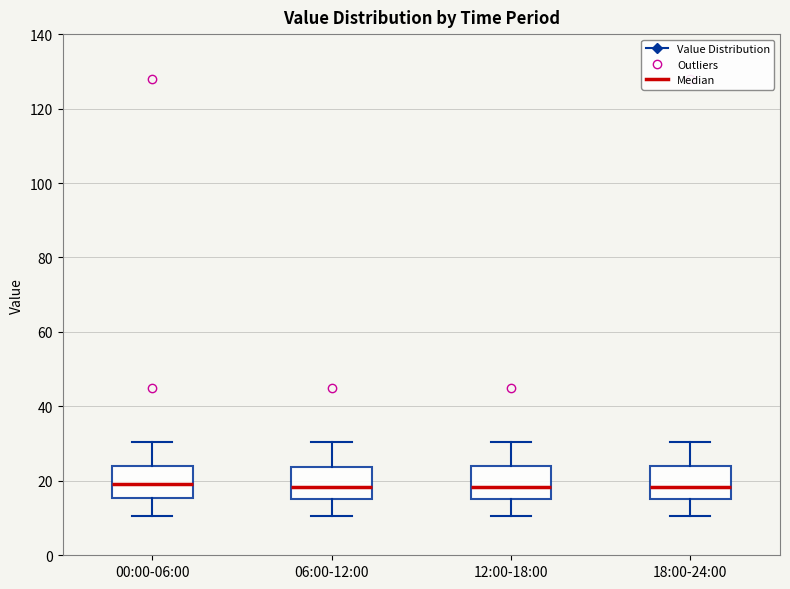

Where is the upper edge of the box for 18:00-24:00 on the y-axis? The values are not printed on the chart, so give them approximately, as read against the axis.

24